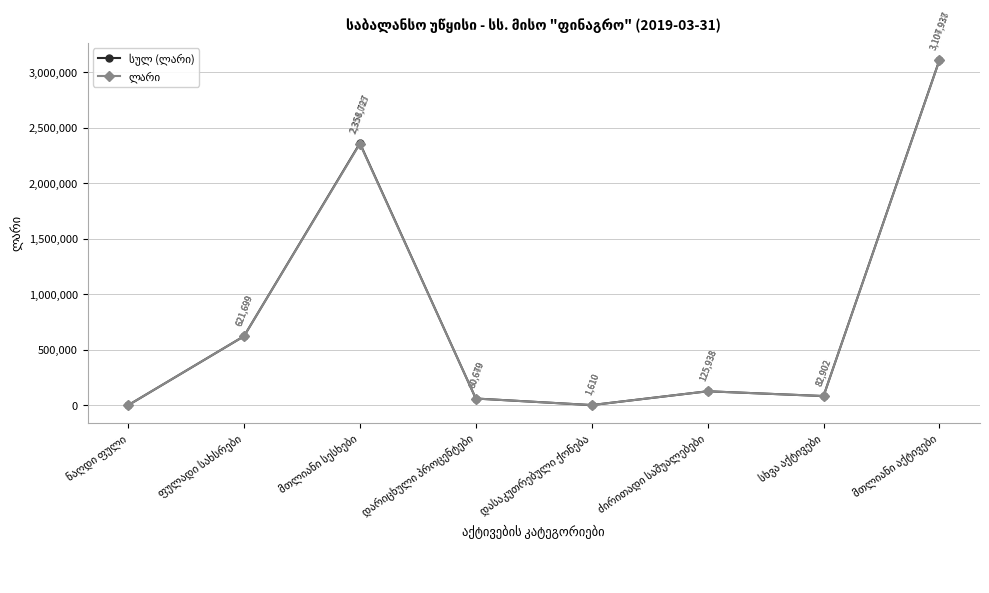

What is the greatest value displayed?

3107936.8